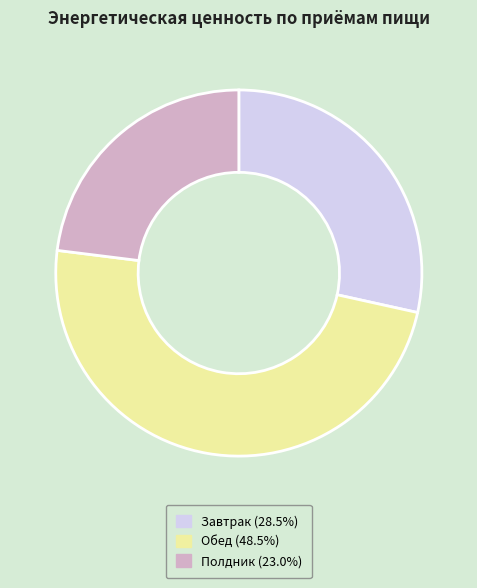

Combined, do Завтрак (28.5%) and Полдник (23.0%) account for over 50%?

Yes